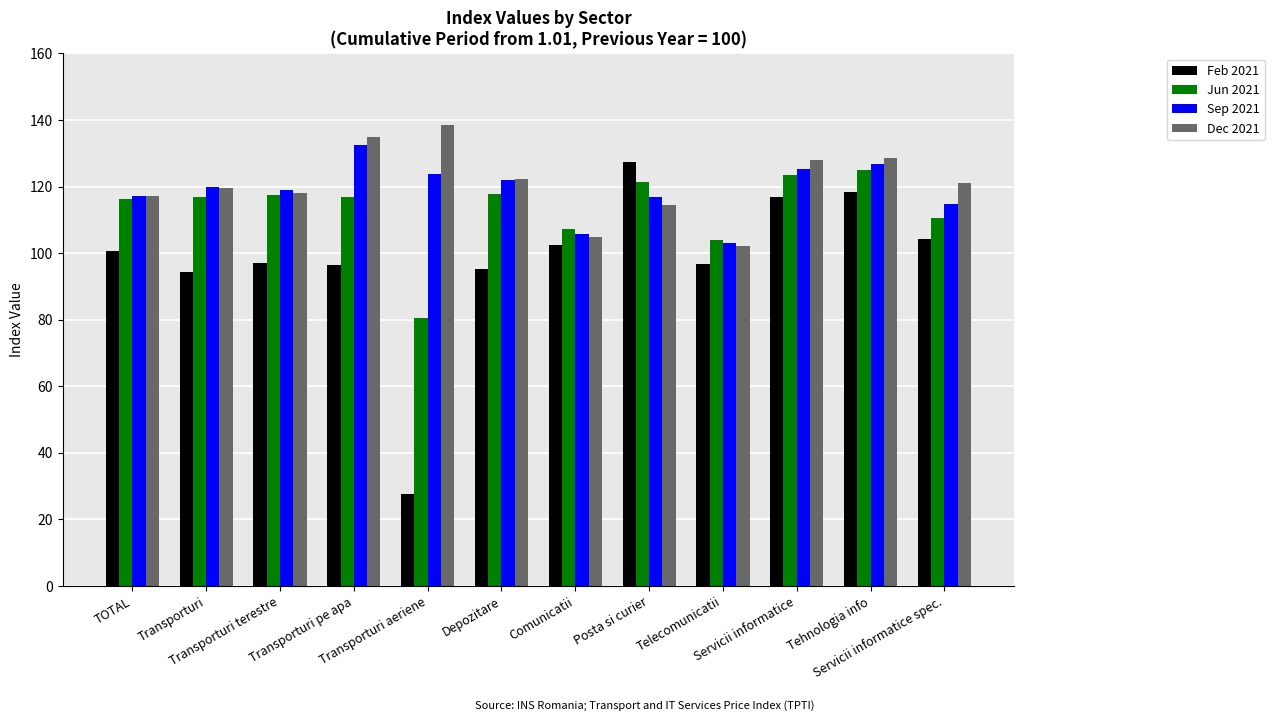

What is the minimum value for Feb 2021?

27.5